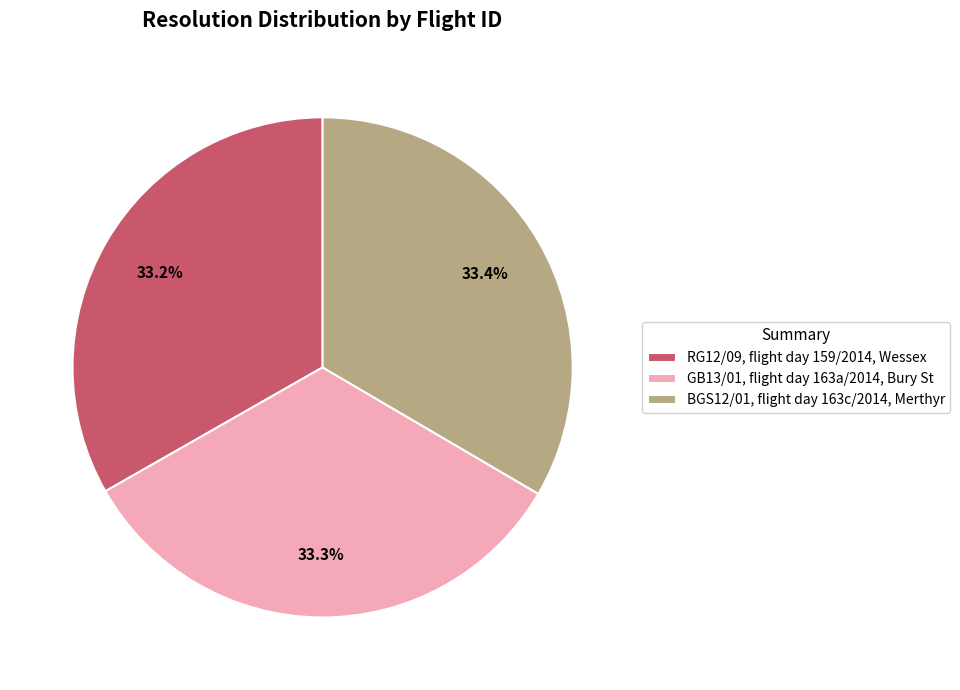

True or false: BGS12/01, flight day 163c/2014, Merthyr accounts for 24% of the total.

False